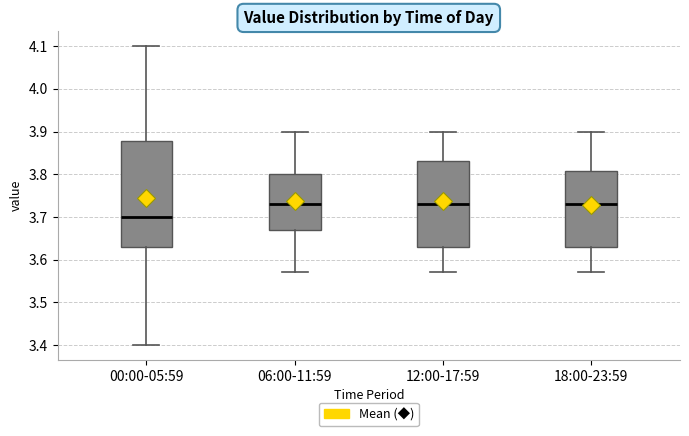

Reading left to right, transcribe this box plot: for each box, give where its median line is, the range the box spans, and where its two whiskers end, as read against the y-axis. The values are not printed on the chart, so give them approximately, as read against the axis.

00:00-05:59: median 3.70, box 3.63 to 3.88, whiskers 3.40 to 4.10
06:00-11:59: median 3.73, box 3.67 to 3.80, whiskers 3.57 to 3.90
12:00-17:59: median 3.73, box 3.63 to 3.83, whiskers 3.57 to 3.90
18:00-23:59: median 3.73, box 3.63 to 3.81, whiskers 3.57 to 3.90